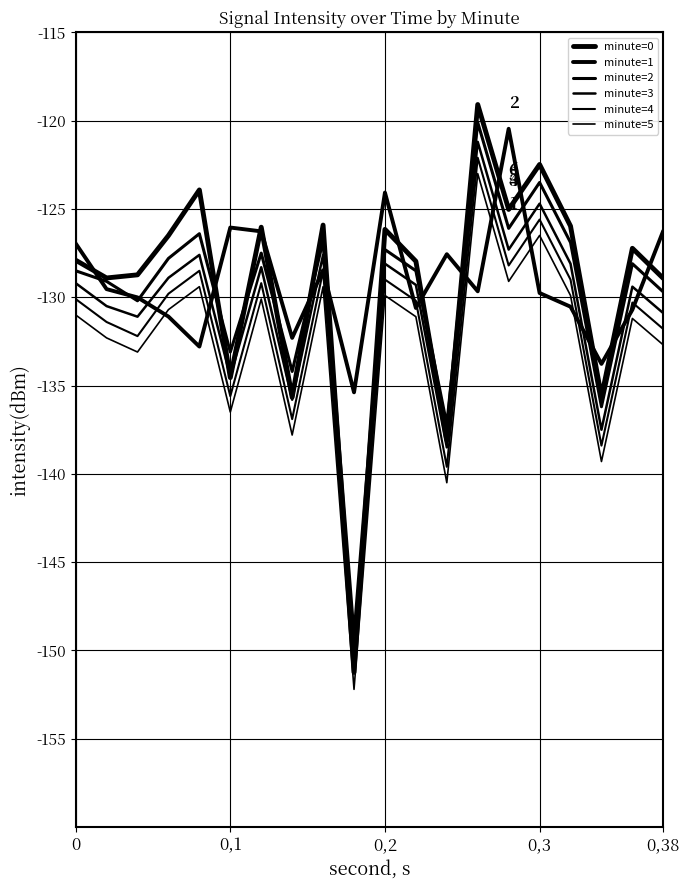

What is the label of the 5th point from the left?

0,38